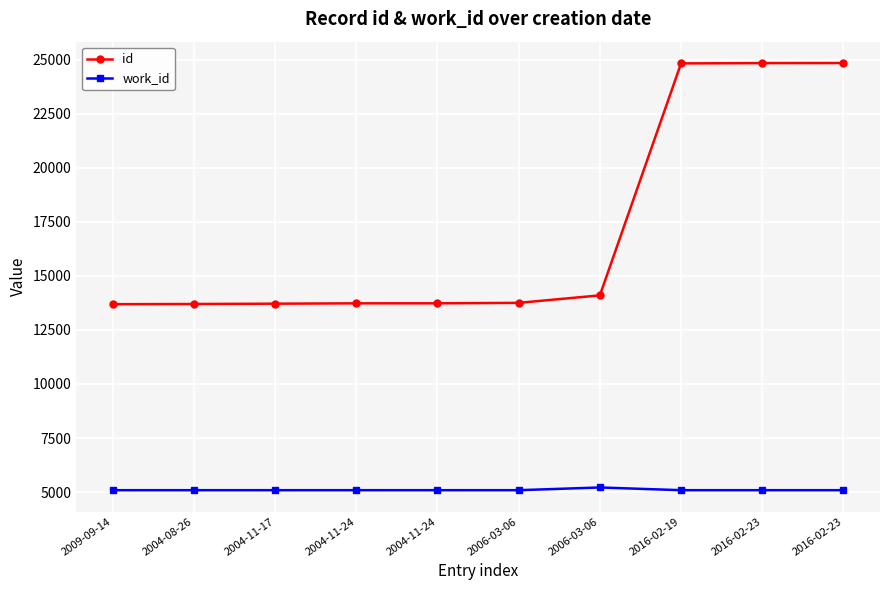

True or false: work_id and id cross at least once.

False